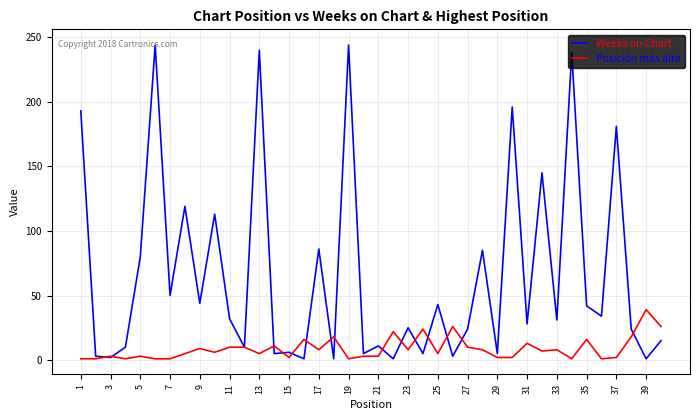

Rank the series by their average value, from lowest to highest.

Posición más alta, Weeks on Chart